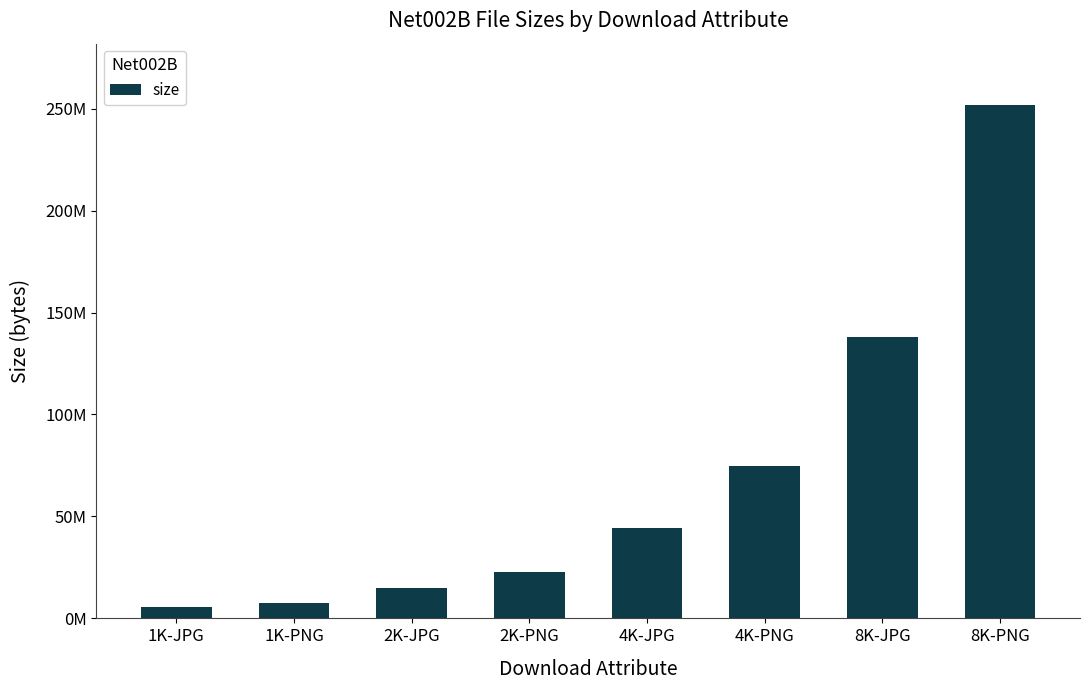

What position from the left is 4K-JPG?

5